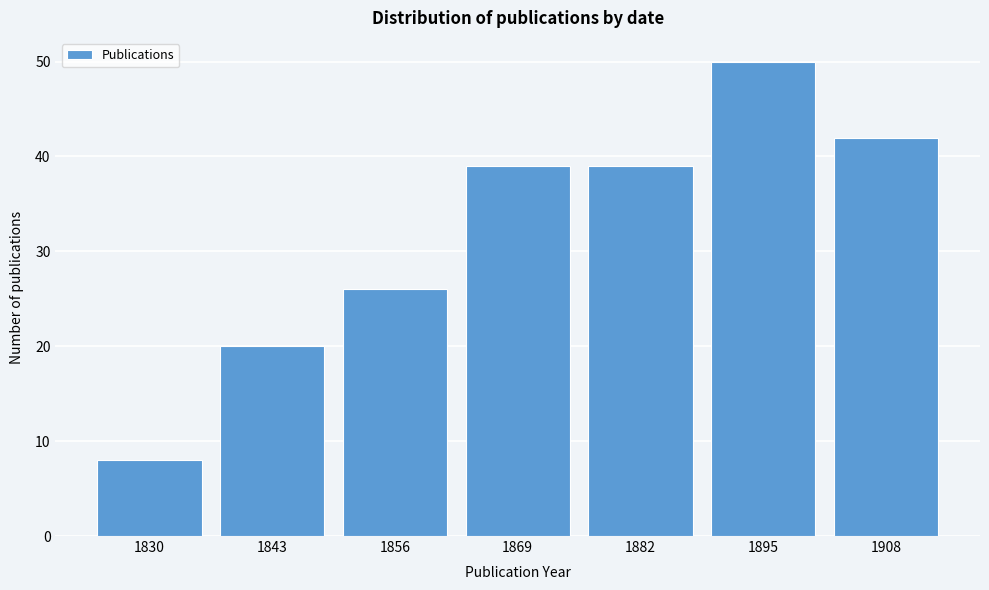

Reading left to right, extract all data points from this chart.

8	20	26	39	39	50	42